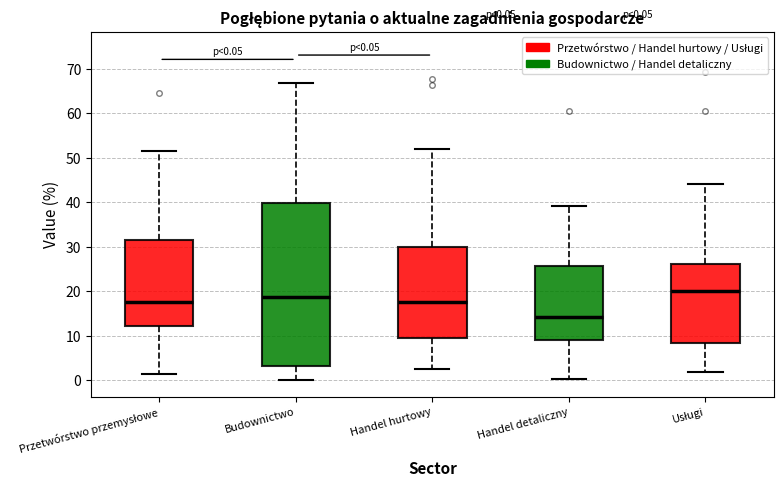

Which box has the lowest median line?

Handel detaliczny